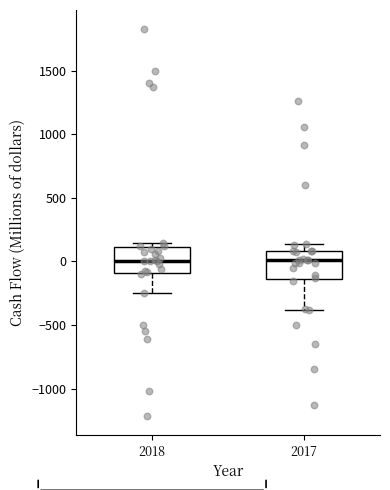

Where does the lower whisker of the box at x = 2017 end on the y-axis? The values are not printed on the chart, so give them approximately, as read against the axis.

-400